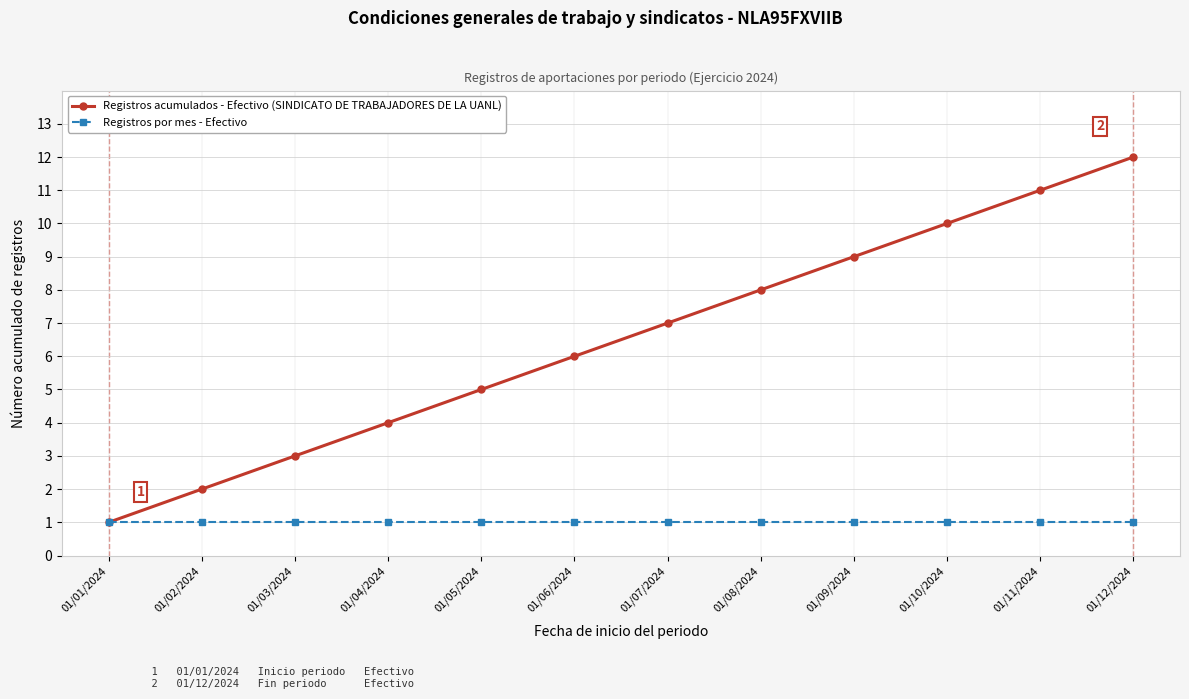

List the series in order of their peak value, highest first.

Registros acumulados - Efectivo (SINDICATO DE TRABAJADORES DE LA UANL), Registros por mes - Efectivo